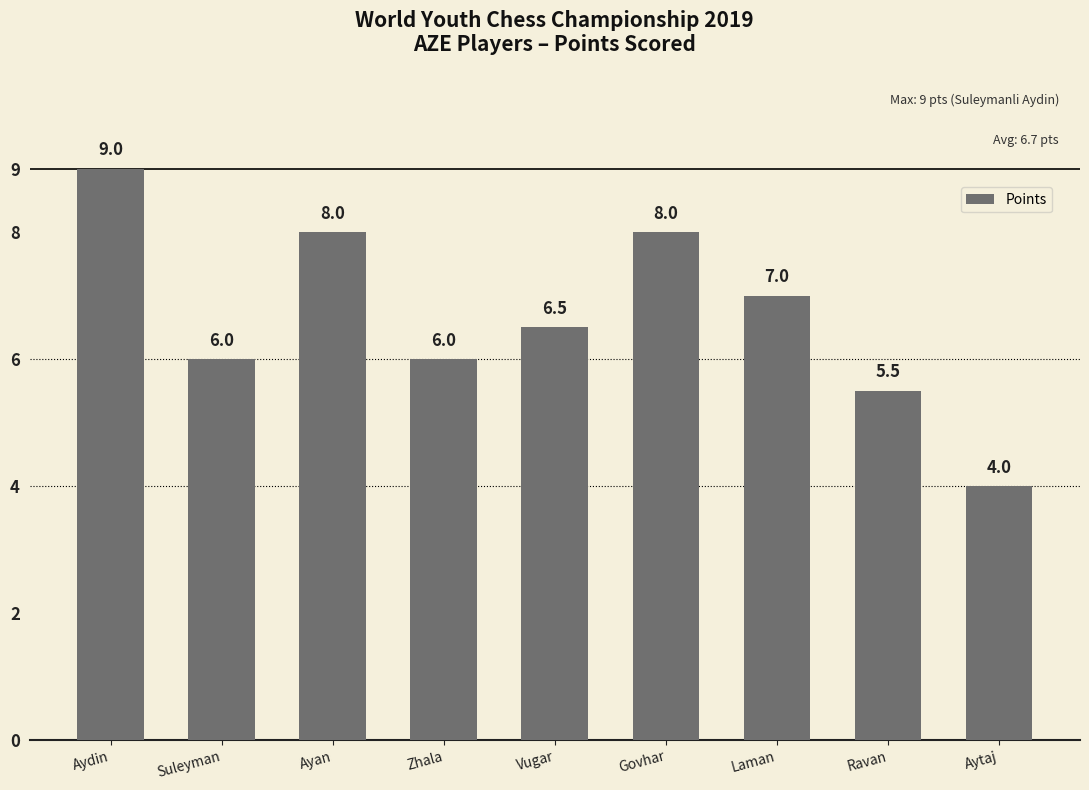

Are the bars grouped side by side (vs. stacked)?

No